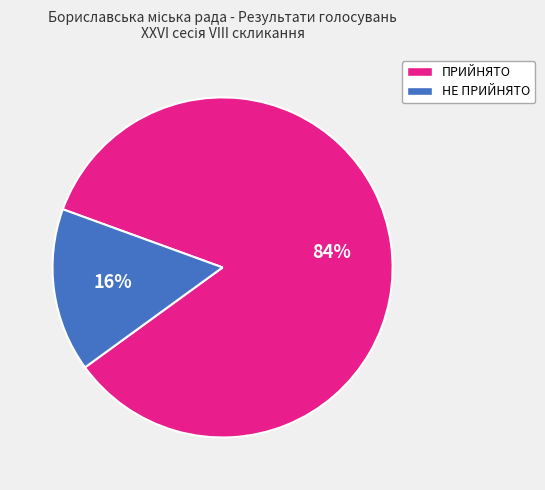

To the nearest percent, what is the combined percentage of НЕ ПРИЙНЯТО and ПРИЙНЯТО?

100%